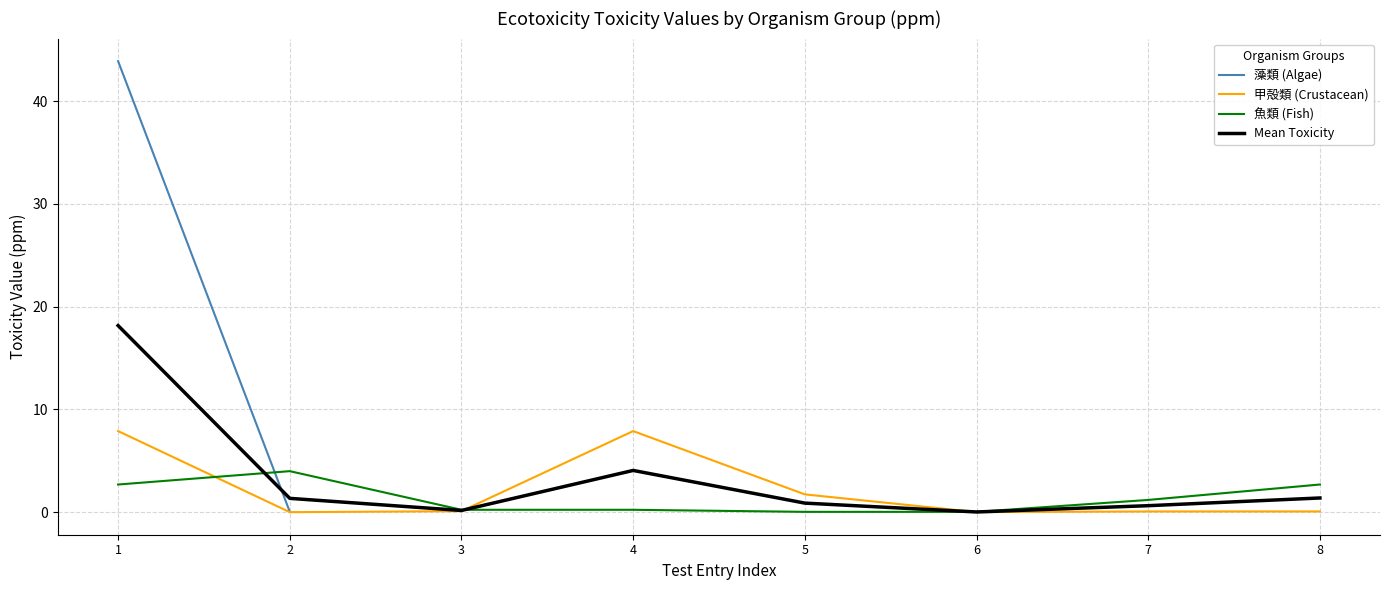

Between 5 and 7, which is larger?

5